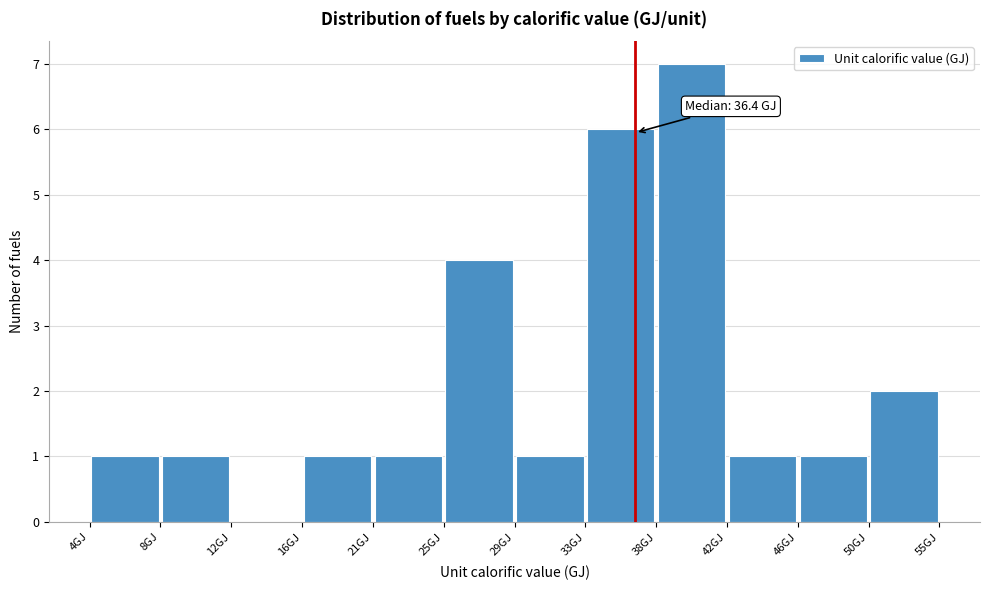

Over which range of the x-axis is the bar tallest?

37.5 to 42.0